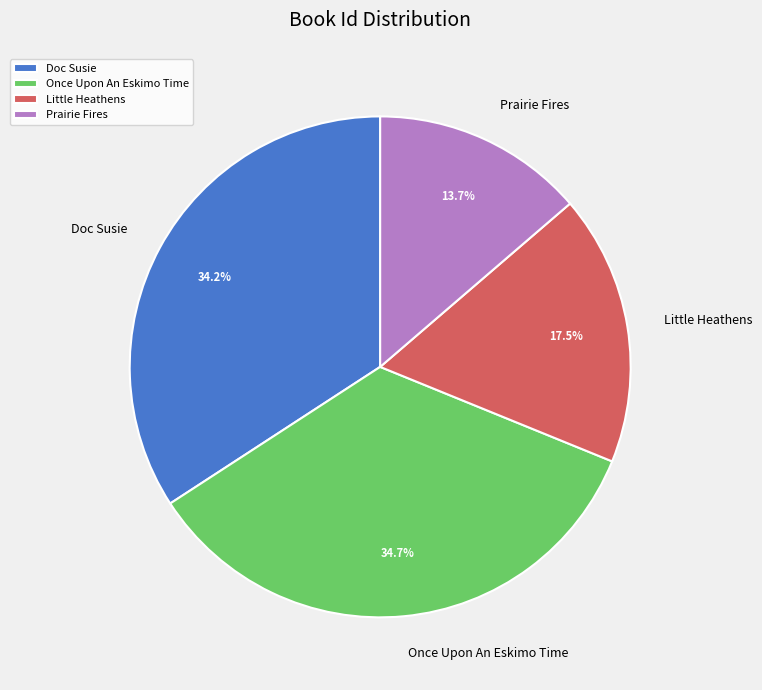

What is the smallest slice in the pie chart?

Prairie Fires